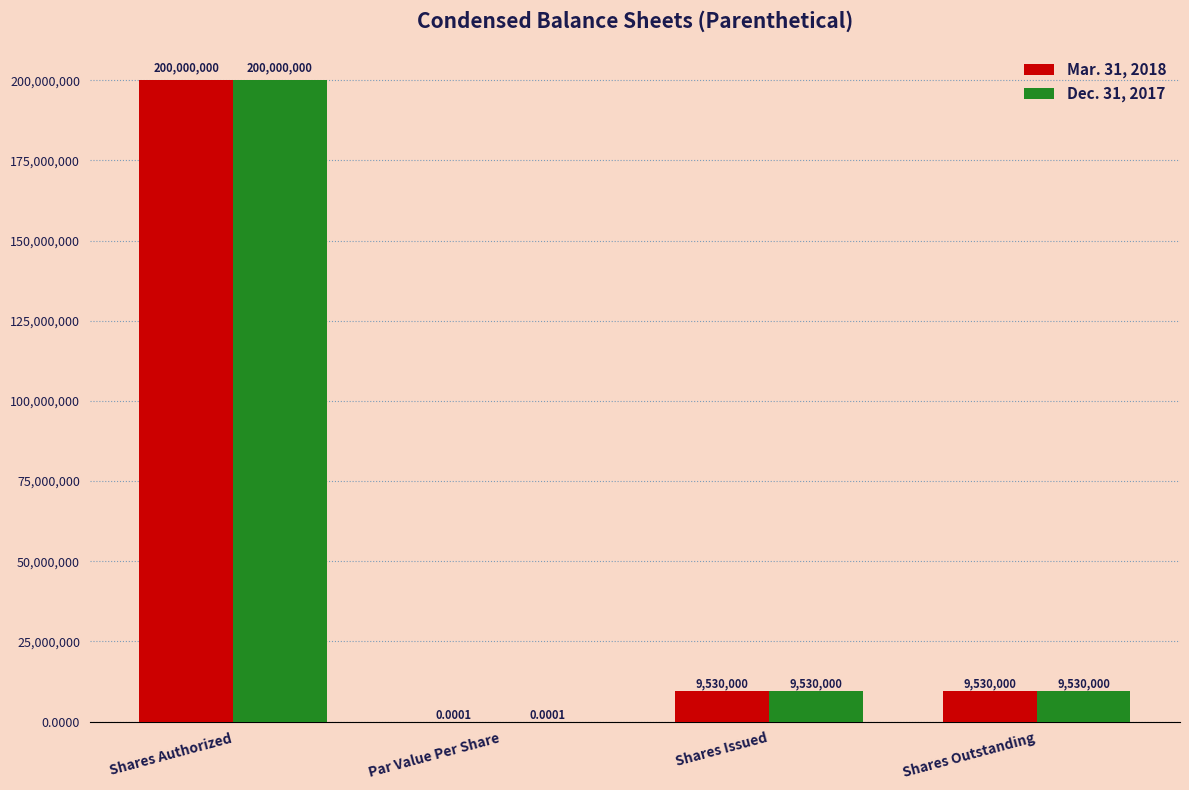

What is the sum of all Mar. 31, 2018 values?

219060000.0